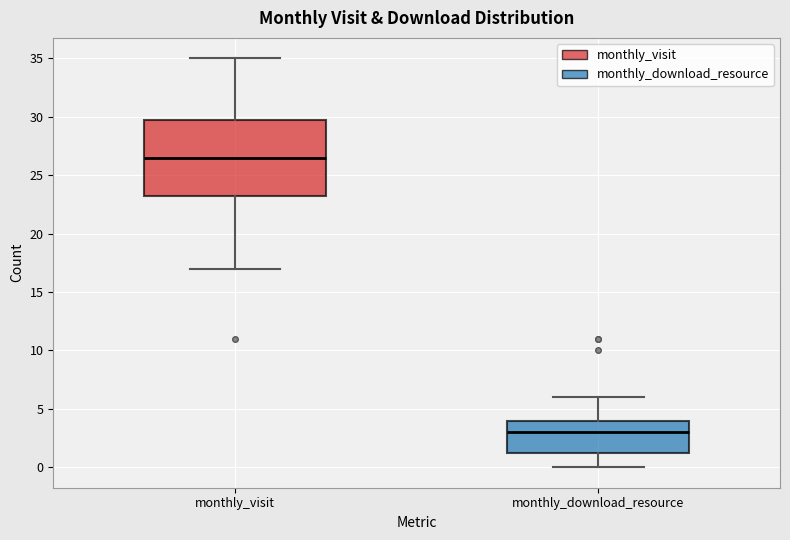

Reading left to right, transcribe this box plot: for each box, give where its median line is, the range the box spans, and where its two whiskers end, as read against the y-axis. The values are not printed on the chart, so give them approximately, as read against the axis.

monthly_visit: median 26.5, box 23.5 to 30.0, whiskers 17.0 to 35.0
monthly_download_resource: median 3.0, box 1.5 to 4.0, whiskers 0.0 to 6.0